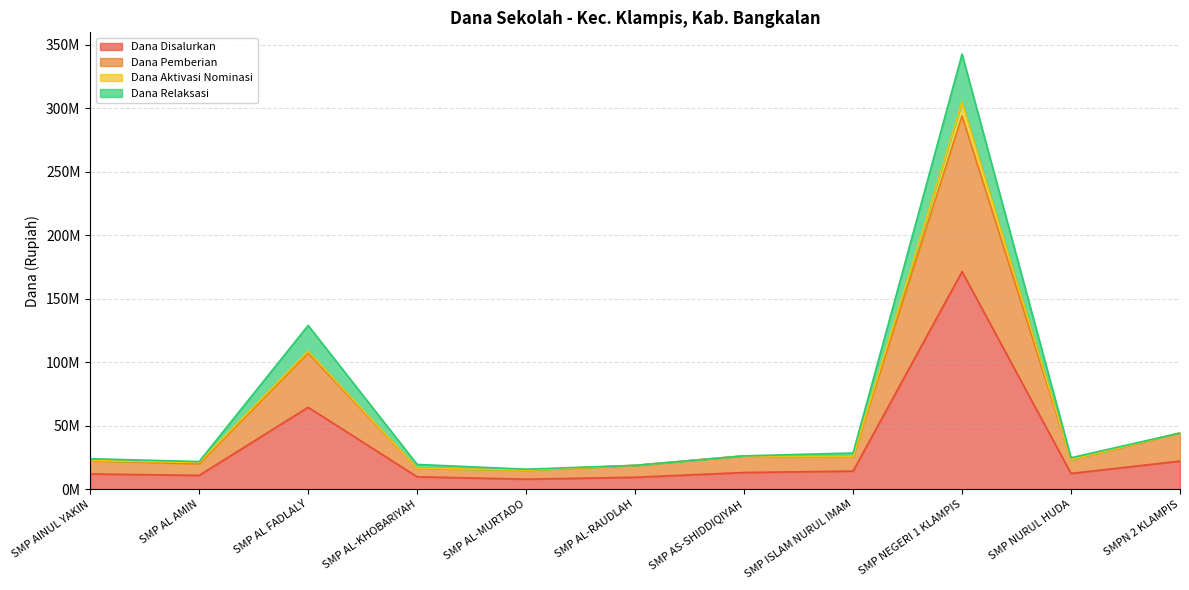

Which series has the largest total across all categories?

Dana Pemberian